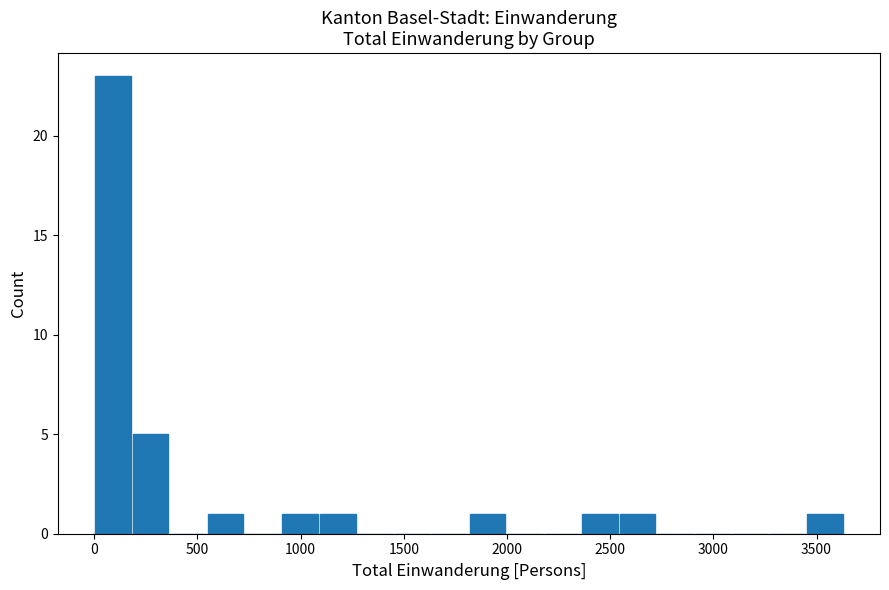

Around what value on the x-axis is the tallest bar? Give the approximate position of its centre, as read against the axis.

100